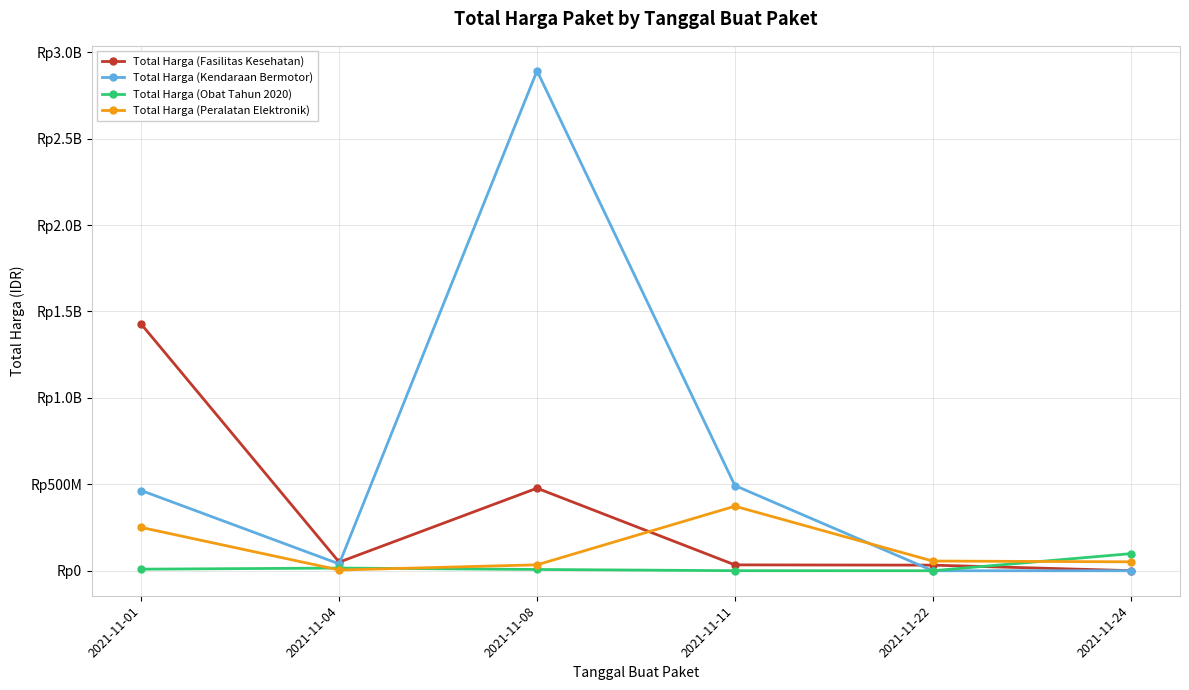

Does the chart have visible grid lines?

Yes